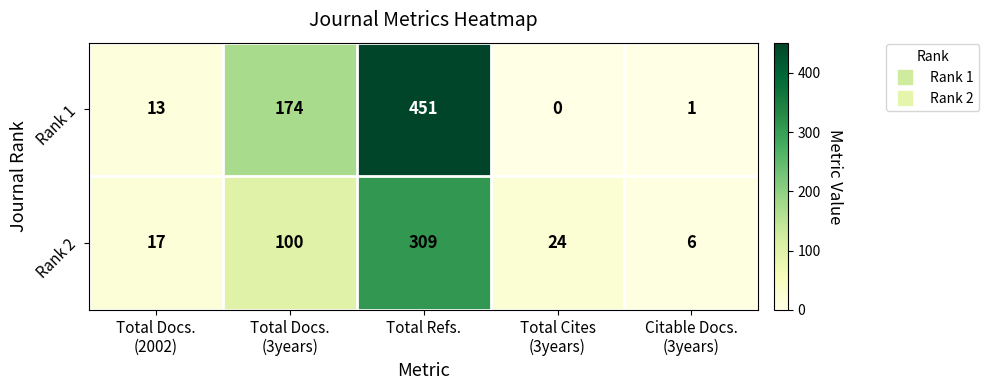

List the series in order of their overall mean, lowest first.

Rank 2, Rank 1